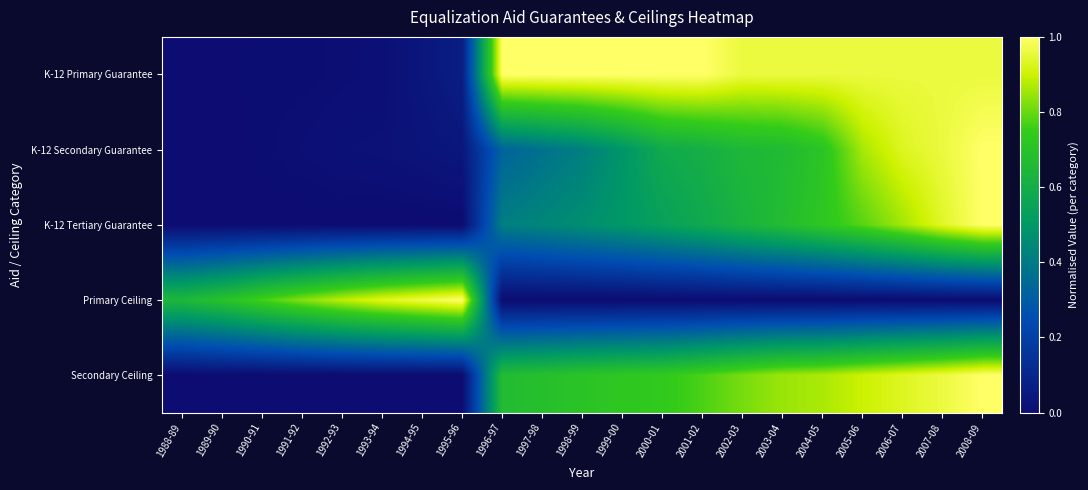

Reading left to right, what are all the values shown in this chart?

K-12 Primary Guarantee: 1988-89=0.0	1989-90=0.0	1990-91=0.0	1991-92=0.0	1992-93=0.0	1993-94=0.0	1994-95=0.0	1995-96=0.1	1996-97=1.0	1997-98=1.0	1998-99=1.0	1999-00=1.0	2000-01=1.0	2001-02=1.0	2002-03=1.0	2003-04=1.0	2004-05=1.0	2005-06=1.0	2006-07=1.0	2007-08=1.0	2008-09=1.0
K-12 Secondary Guarantee: 1988-89=0.0	1989-90=0.0	1990-91=0.0	1991-92=0.0	1992-93=0.0	1993-94=0.0	1994-95=0.0	1995-96=0.0	1996-97=0.3	1997-98=0.4	1998-99=0.4	1999-00=0.5	2000-01=0.6	2001-02=0.6	2002-03=0.6	2003-04=0.7	2004-05=0.7	2005-06=0.9	2006-07=0.9	2007-08=1.0	2008-09=1.0
K-12 Tertiary Guarantee: 1988-89=0.0	1989-90=0.0	1990-91=0.0	1991-92=0.0	1992-93=0.0	1993-94=0.0	1994-95=0.0	1995-96=0.0	1996-97=0.4	1997-98=0.4	1998-99=0.5	1999-00=0.5	2000-01=0.5	2001-02=0.6	2002-03=0.6	2003-04=0.7	2004-05=0.7	2005-06=0.8	2006-07=0.9	2007-08=0.9	2008-09=1.0
Primary Ceiling: 1988-89=0.6	1989-90=0.7	1990-91=0.8	1991-92=0.8	1992-93=0.9	1993-94=0.9	1994-95=1.0	1995-96=1.0	1996-97=0.0	1997-98=0.0	1998-99=0.0	1999-00=0.0	2000-01=0.0	2001-02=0.0	2002-03=0.0	2003-04=0.0	2004-05=0.0	2005-06=0.0	2006-07=0.0	2007-08=0.0	2008-09=0.0
Secondary Ceiling: 1988-89=0.0	1989-90=0.0	1990-91=0.0	1991-92=0.0	1992-93=0.0	1993-94=0.0	1994-95=0.0	1995-96=0.0	1996-97=0.7	1997-98=0.7	1998-99=0.7	1999-00=0.7	2000-01=0.7	2001-02=0.8	2002-03=0.8	2003-04=0.9	2004-05=0.9	2005-06=0.9	2006-07=0.9	2007-08=1.0	2008-09=1.0